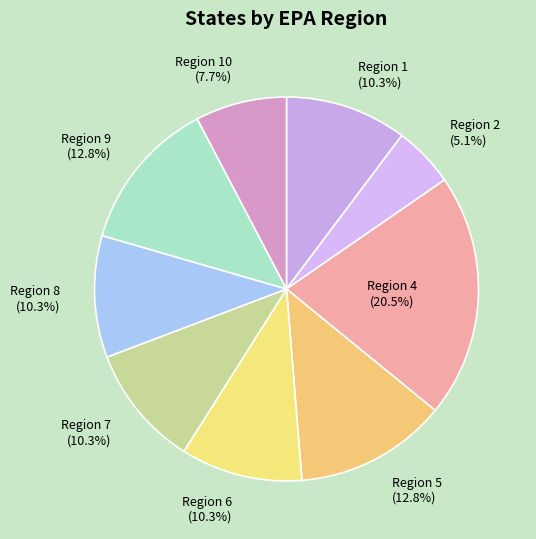

What percentage is NOT represented by Region 6?

89.7%